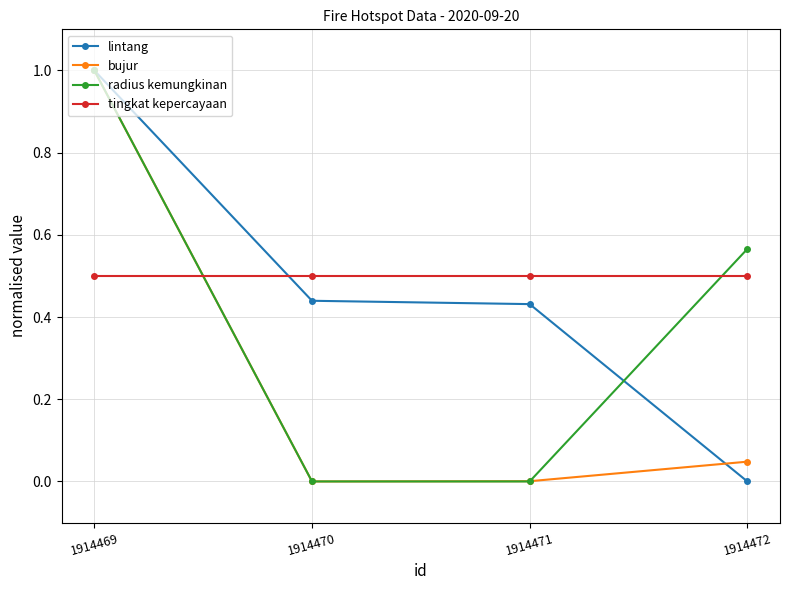

Where do tingkat kepercayaan and bujur first cross each other?

1914469 and 1914470